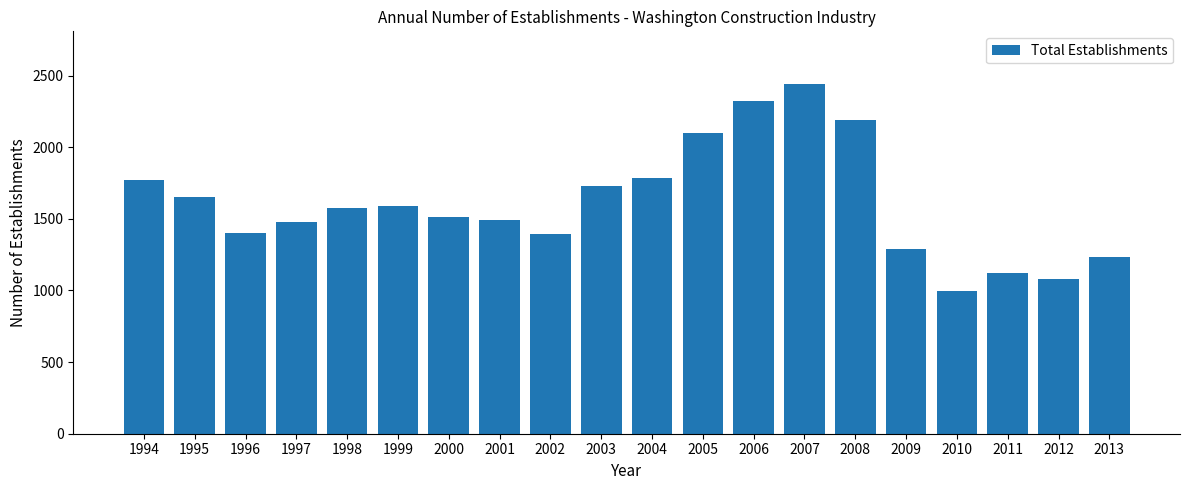

Does the chart contain stacked bars?

No